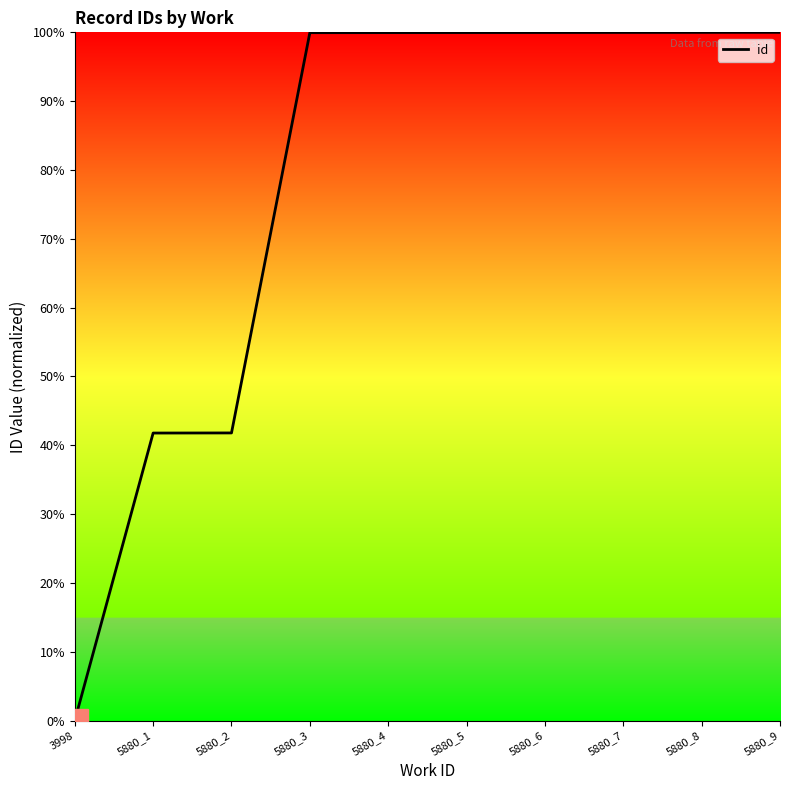

How many lines are shown in the chart?

1